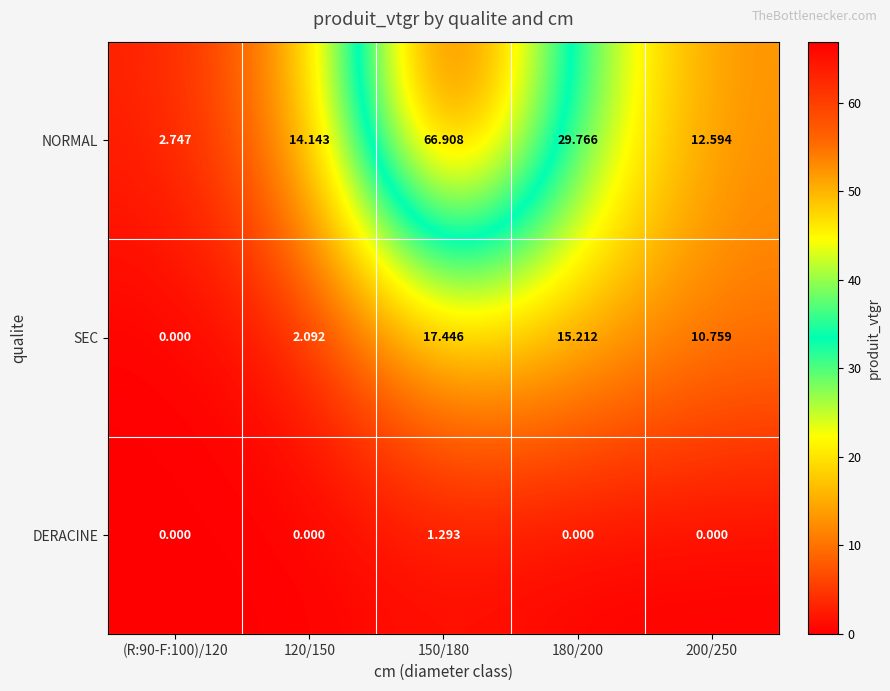

Which series has the largest range (max minus min)?

NORMAL